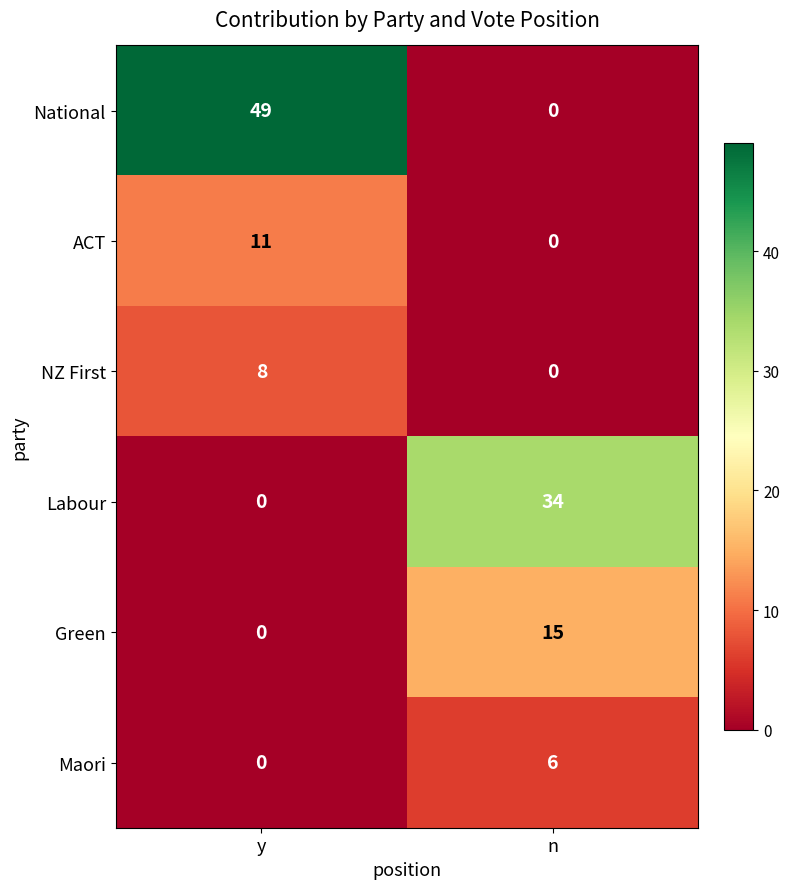

What is the average value of the Labour series?

17